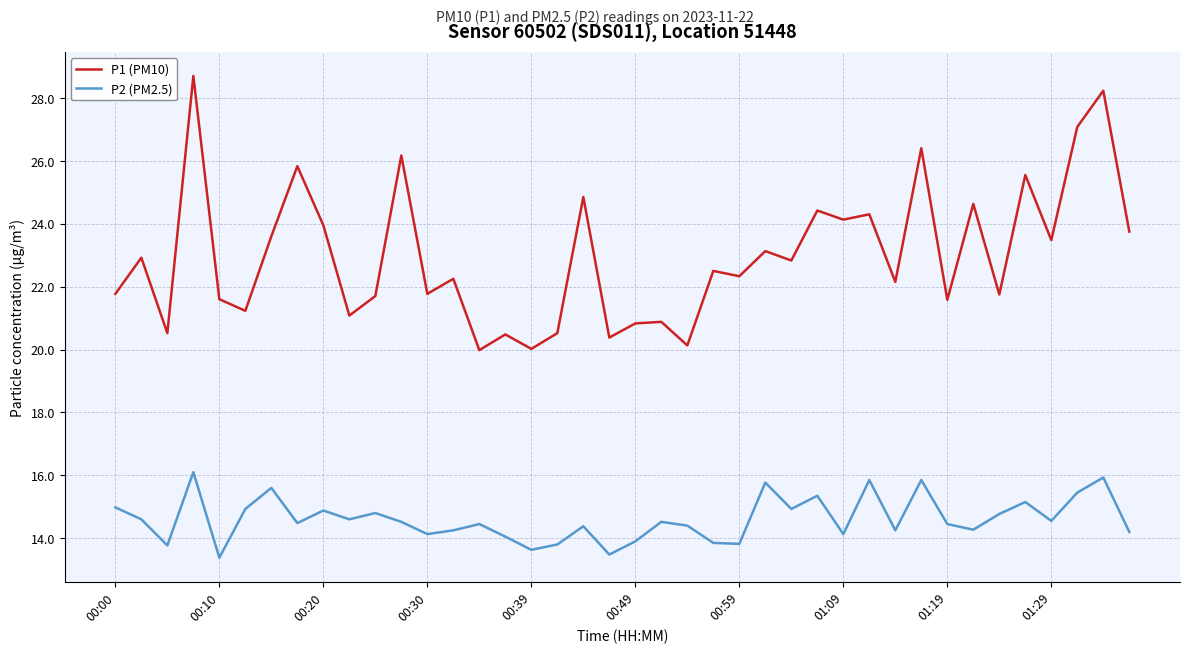

Which series has the largest range (max minus min)?

P1 (PM10)